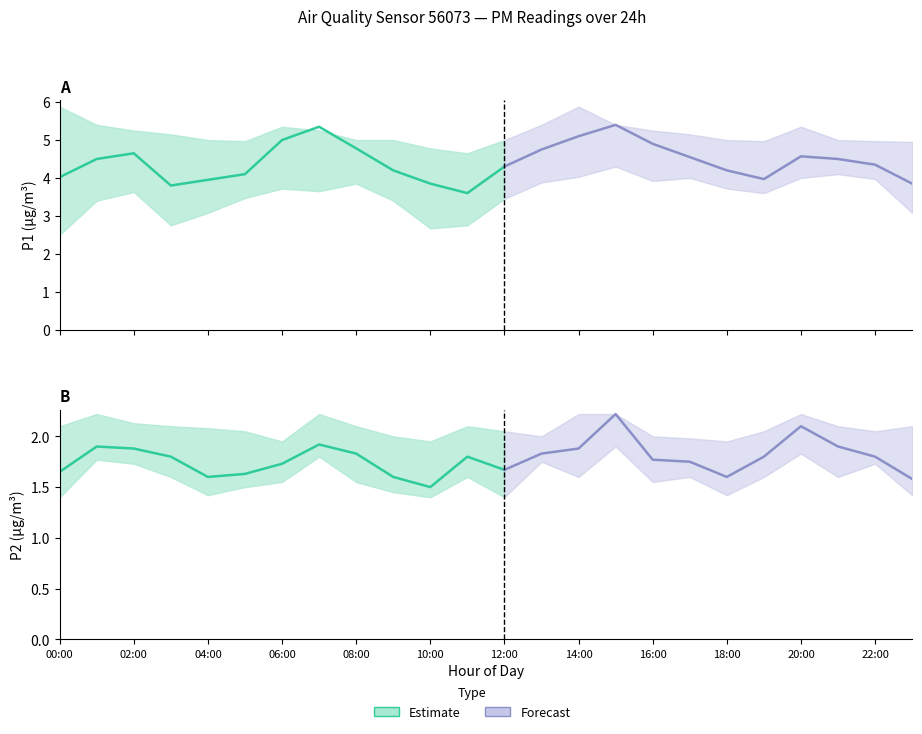

True or false: P1_hi and P2_hi cross at least once.

False